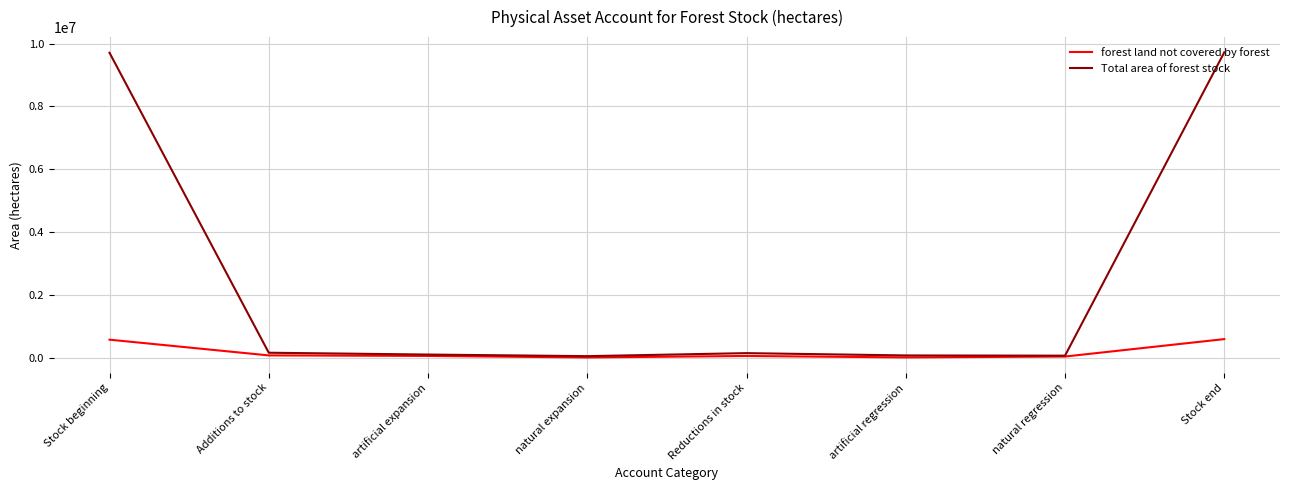

Which series has the largest total across all categories?

Total area of forest stock